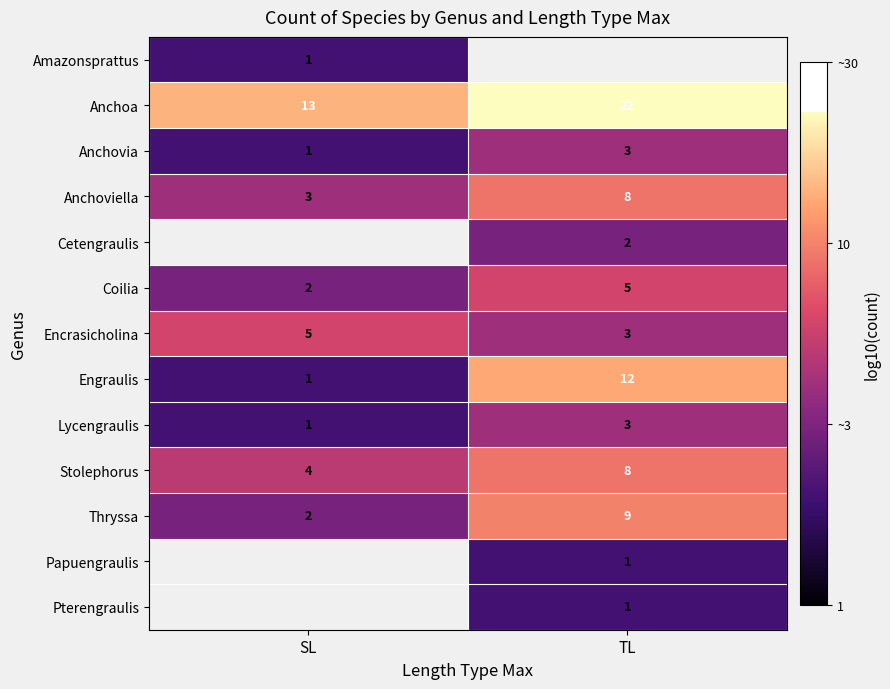

List the labels in order of Encrasicholina value, largest first.

SL, TL